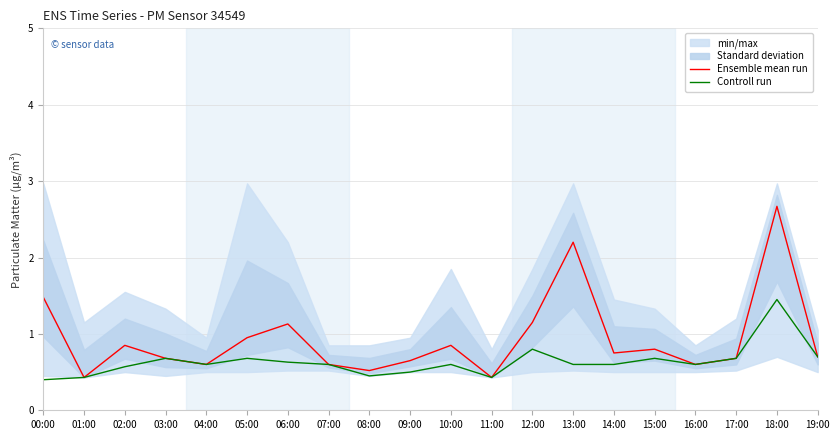

List the labels in order of Ensemble mean run value, largest first.

18:00, 13:00, 00:00, 12:00, 06:00, 05:00, 02:00, 10:00, 15:00, 14:00, 19:00, 03:00, 17:00, 09:00, 04:00, 07:00, 16:00, 08:00, 01:00, 11:00